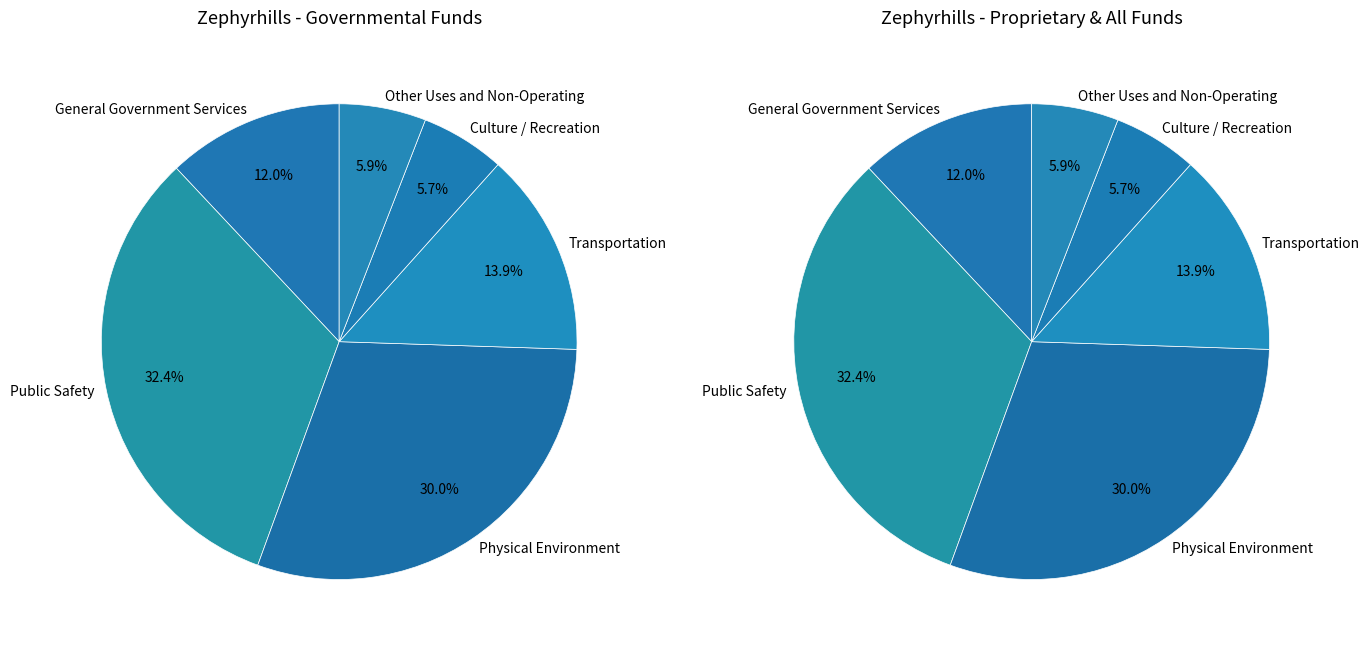

What is the largest slice in the pie chart?

Public Safety